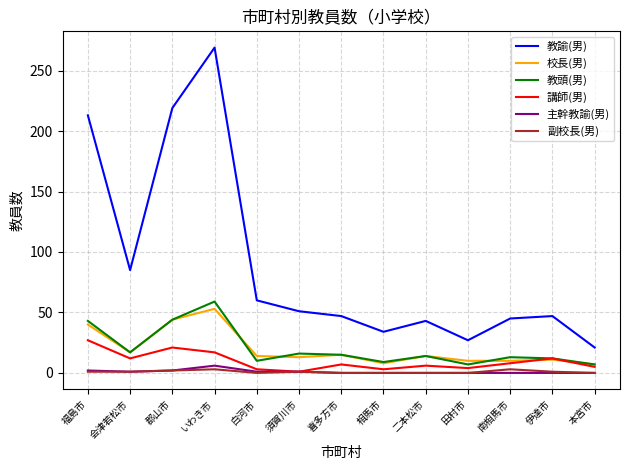

True or false: 講師(男) and 教諭(男) intersect in this chart.

False